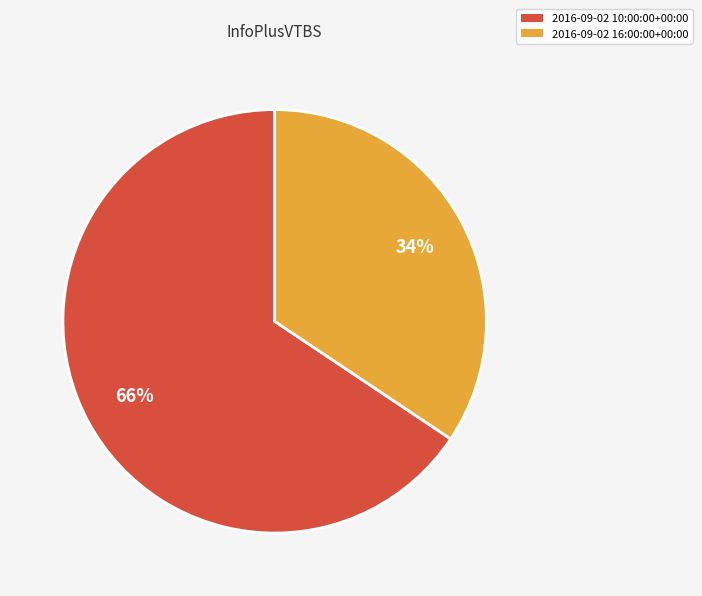

What is the ratio of the value at 2016-09-02 16:00:00+00:00 to the value at 2016-09-02 10:00:00+00:00?

0.5